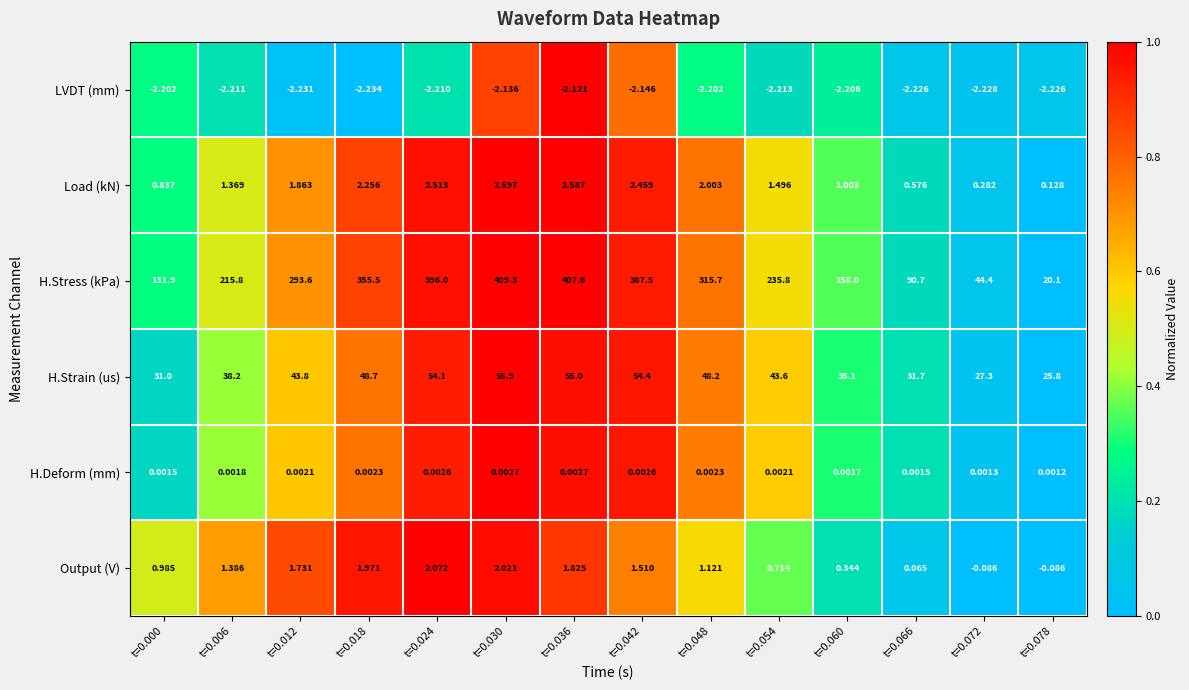

Which series has the widest spread of values?

H.Stress (kPa)